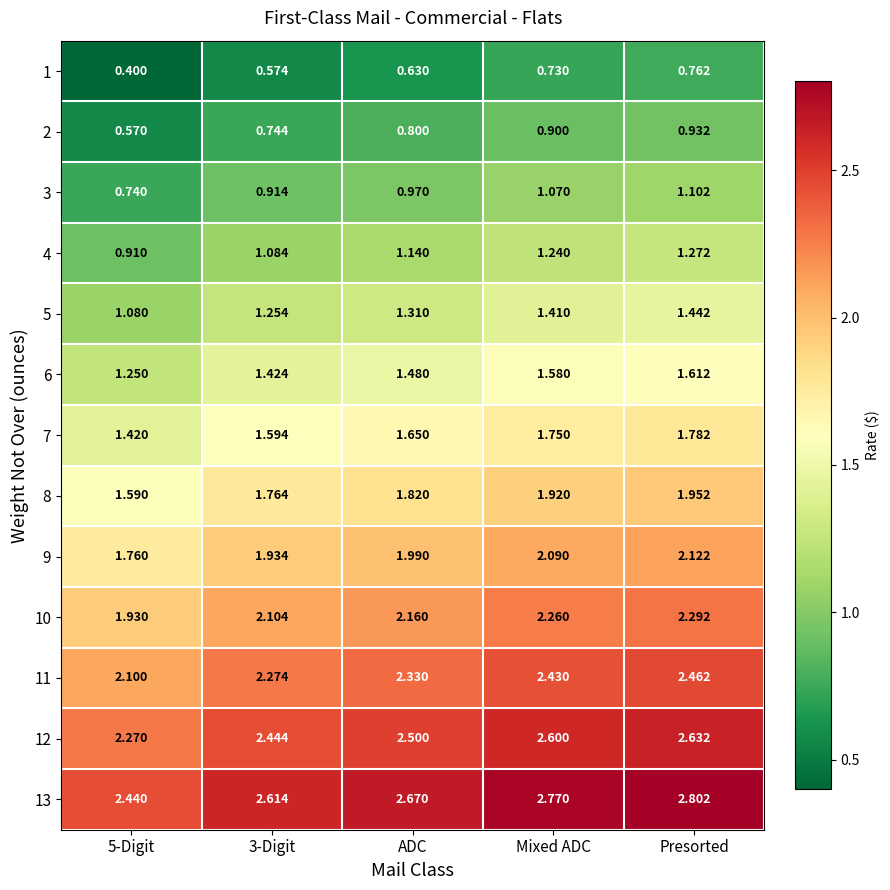

Which series has the largest total across all categories?

13